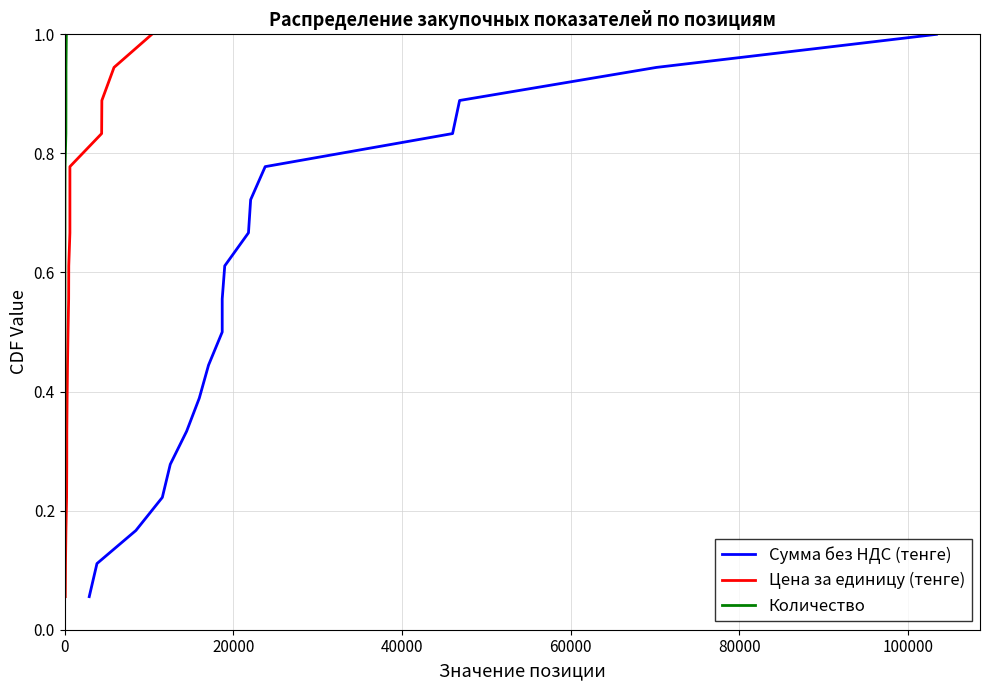

List the series in order of their peak value, highest first.

Сумма без НДС (тенге), Цена за единицу (тенге), Количество